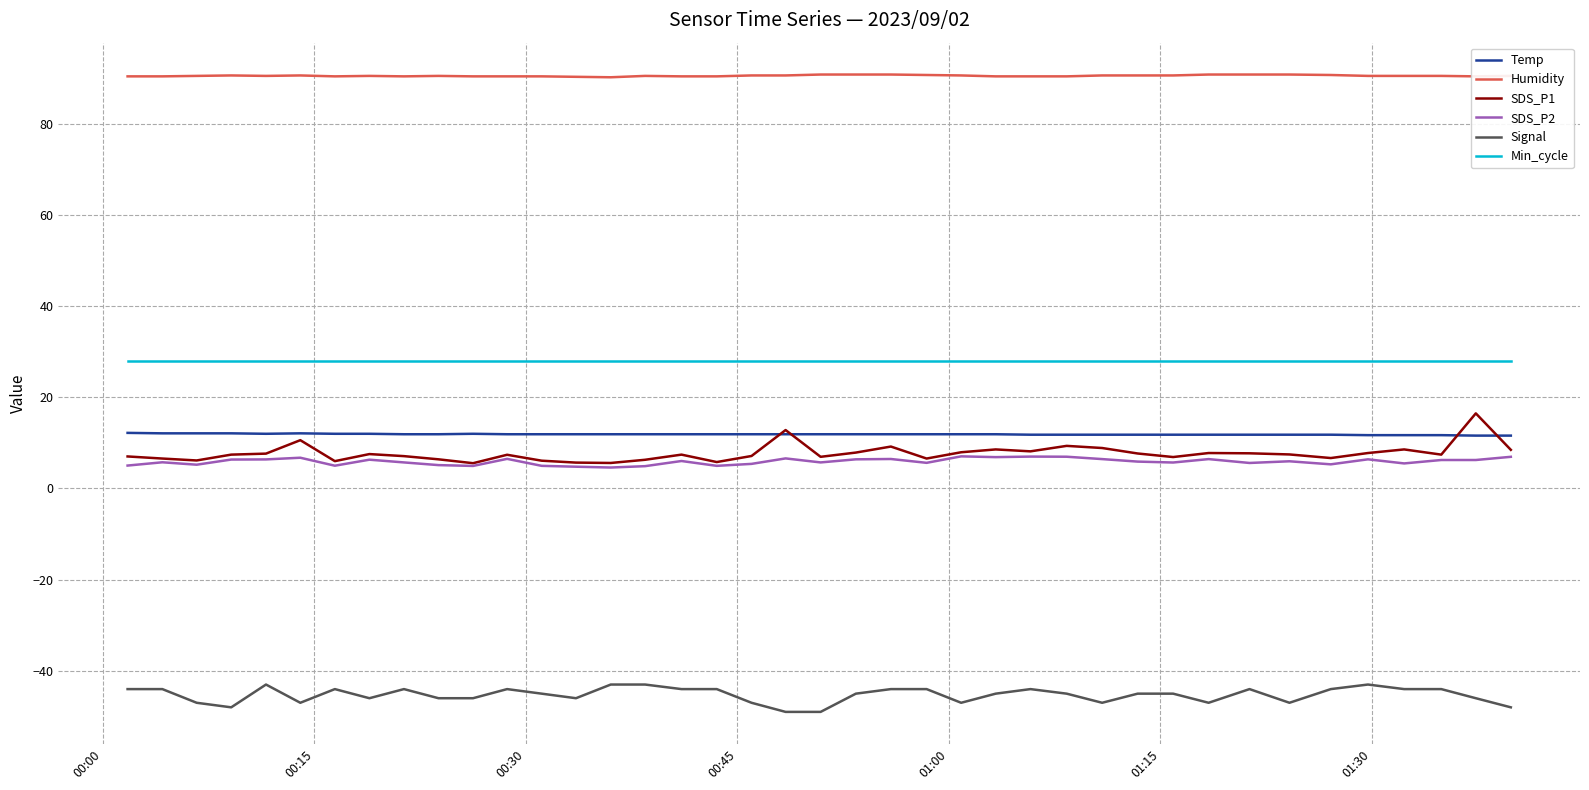

True or false: Temp and Humidity cross at least once.

False